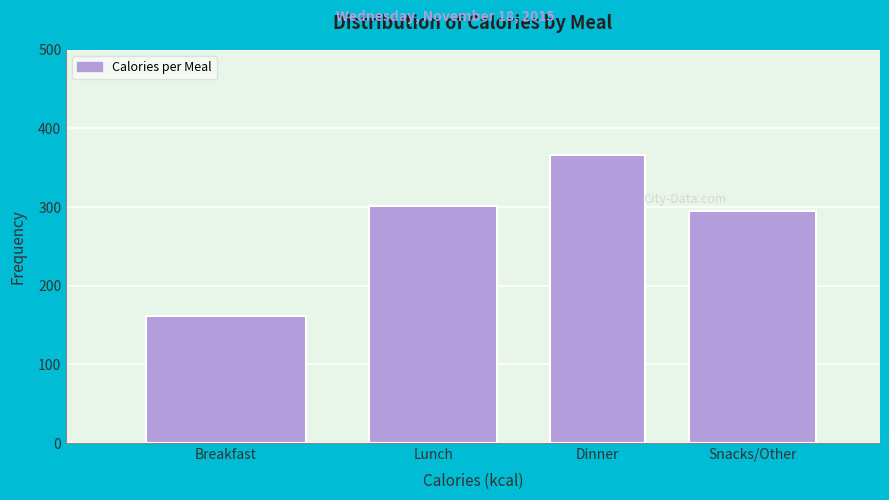

Reading left to right, transcribe all the data shown in this chart.

161	301	366	295